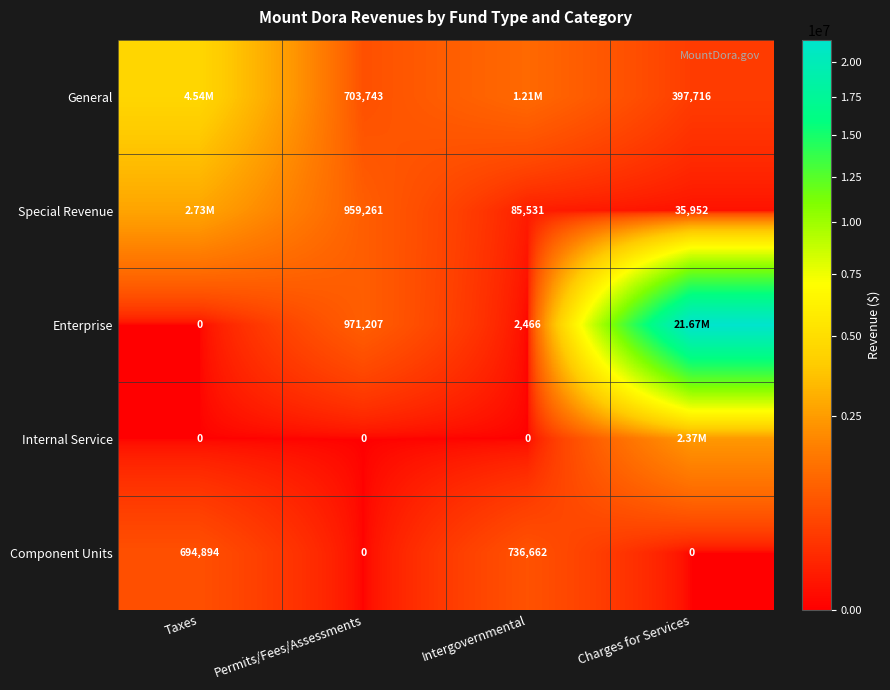

Is the value of Enterprise at Permits/Fees/Assessments greater than the value of Internal Service at Taxes?

Yes